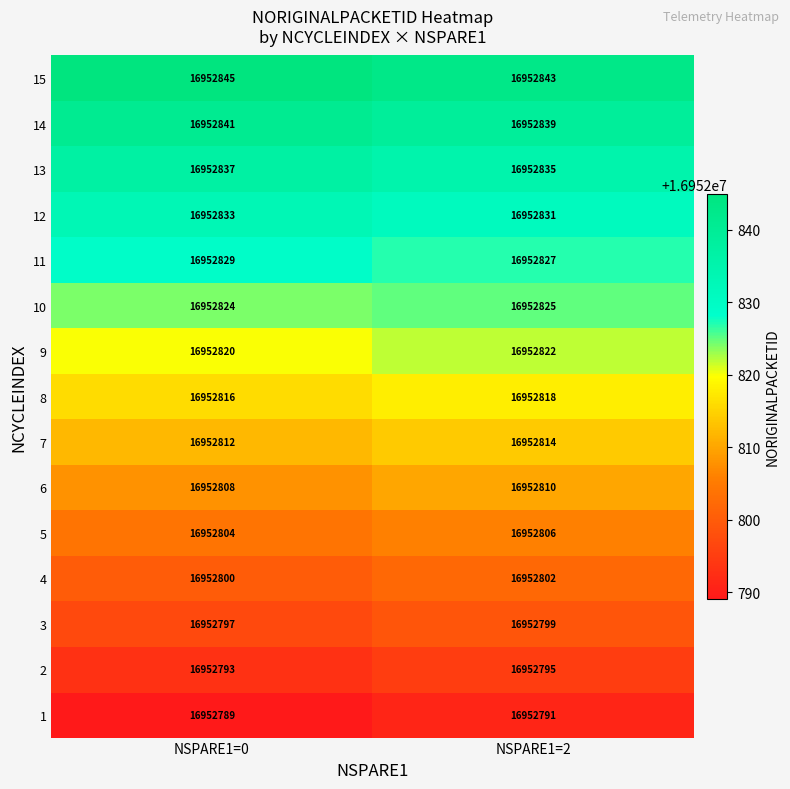

Reading left to right, transcribe all the data shown in this chart.

15: 16952845	16952843
14: 16952841	16952839
13: 16952837	16952835
12: 16952833	16952831
11: 16952829	16952827
10: 16952824	16952825
9: 16952820	16952822
8: 16952816	16952818
7: 16952812	16952814
6: 16952808	16952810
5: 16952804	16952806
4: 16952800	16952802
3: 16952797	16952799
2: 16952793	16952795
1: 16952789	16952791